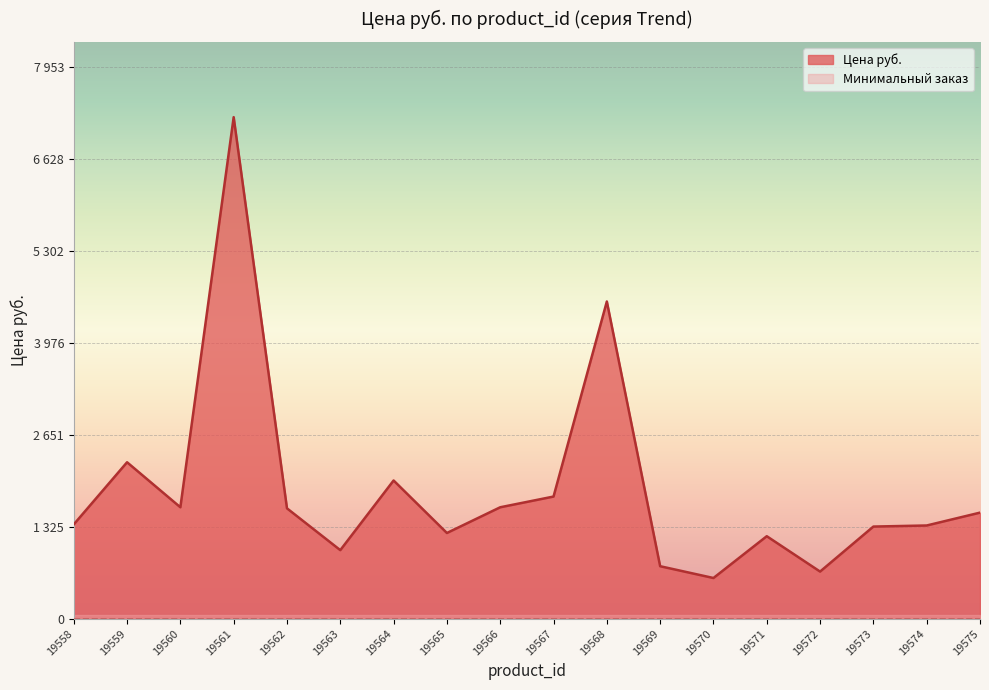

Which label corresponds to the largest value in the chart?

19561